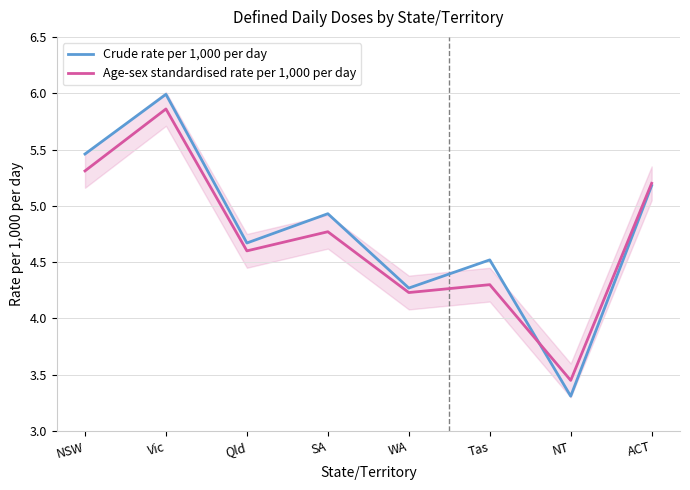

What position from the left is Vic?

2